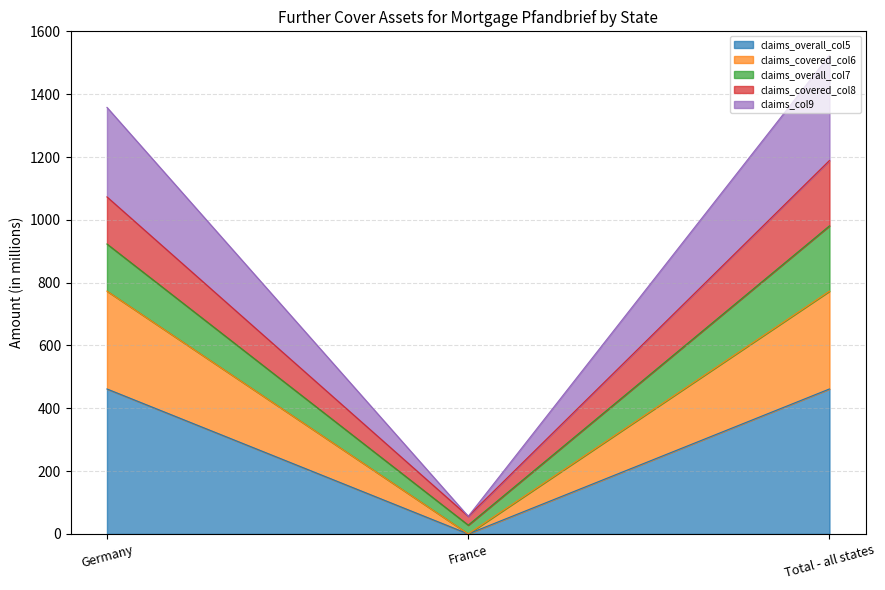

Which category has the lowest value in the claims_covered_col6 series?

France